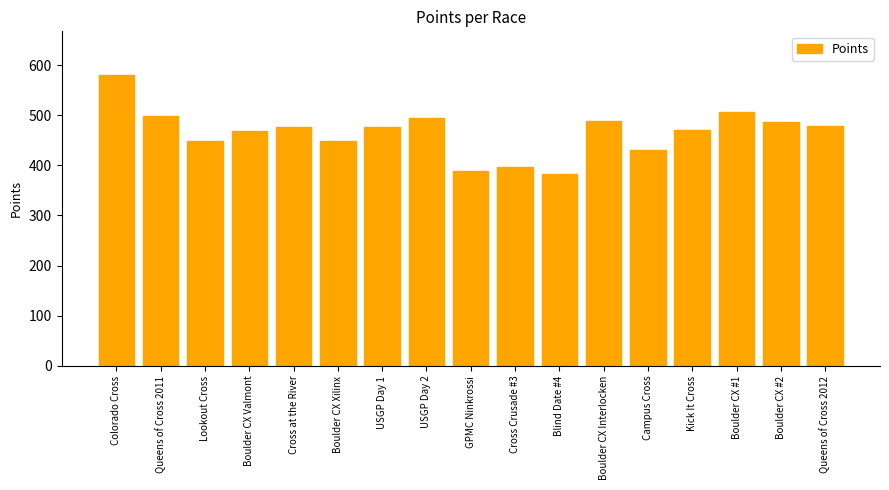

What is the average value?

465.9